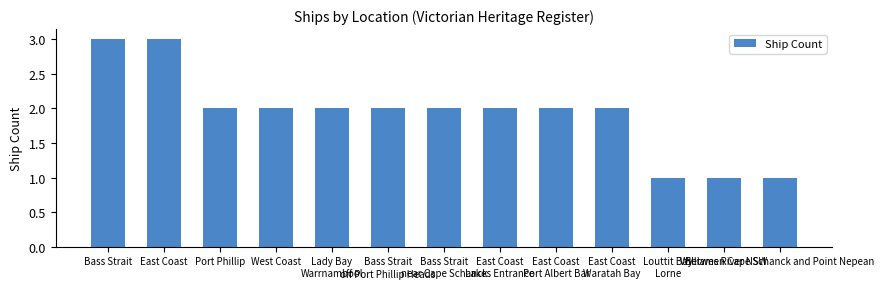

What is the maximum value shown in the chart?

3